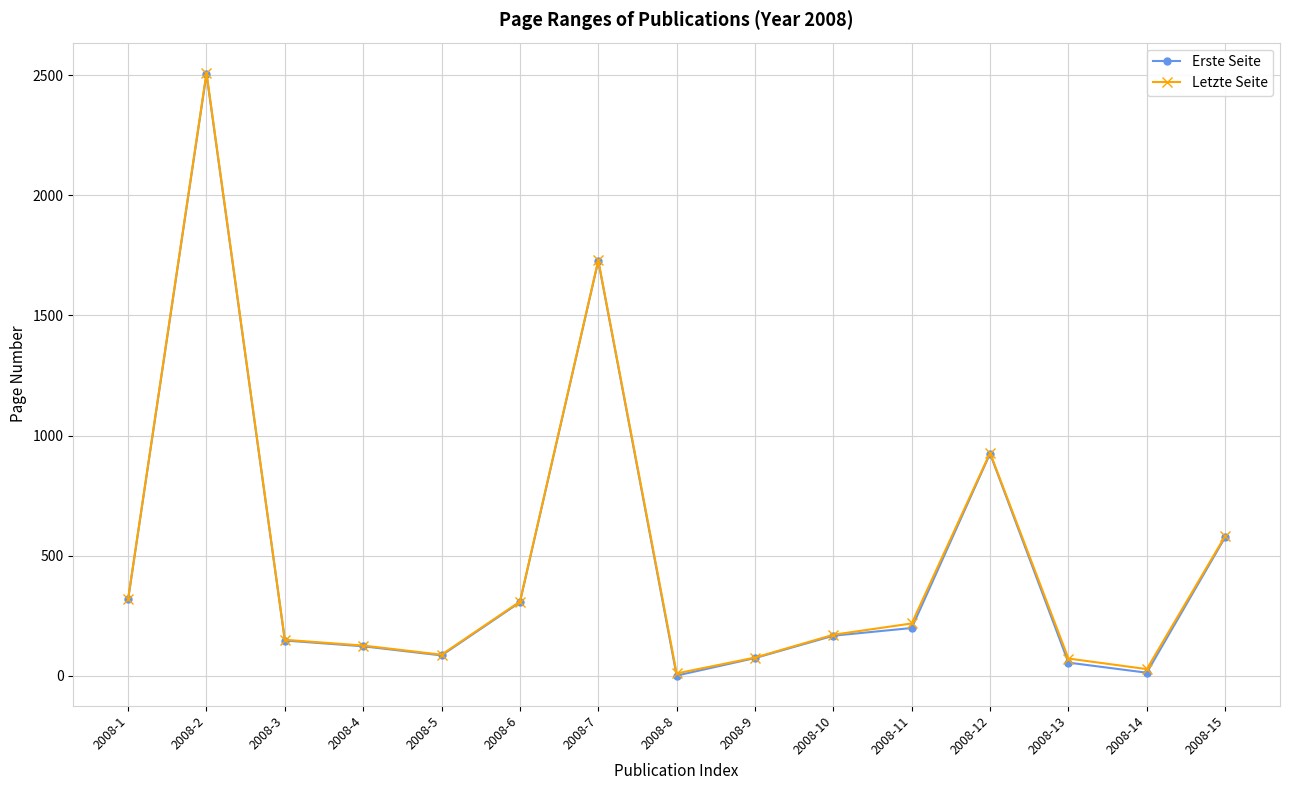

What is the difference between the Letzte Seite values at 2008-3 and 2008-1?

171